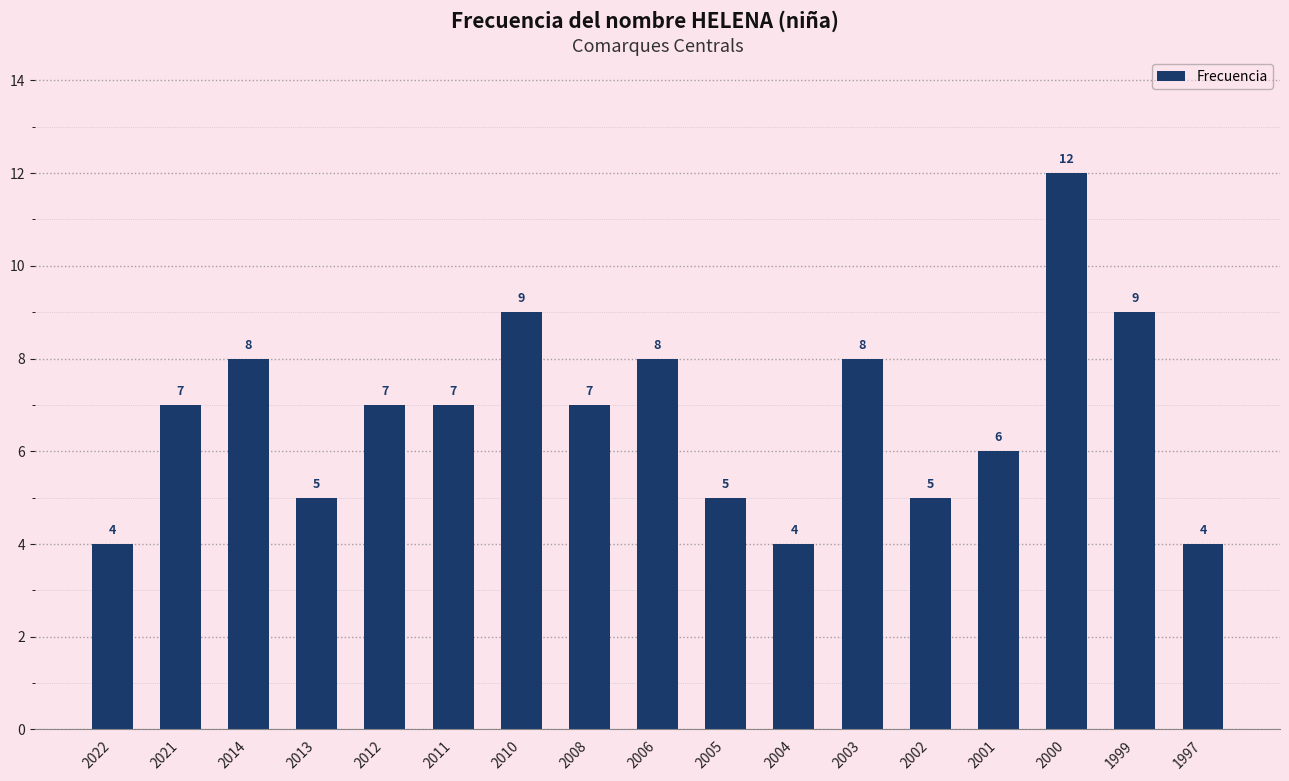

What is the change in value from 2011 to 2002?

-2